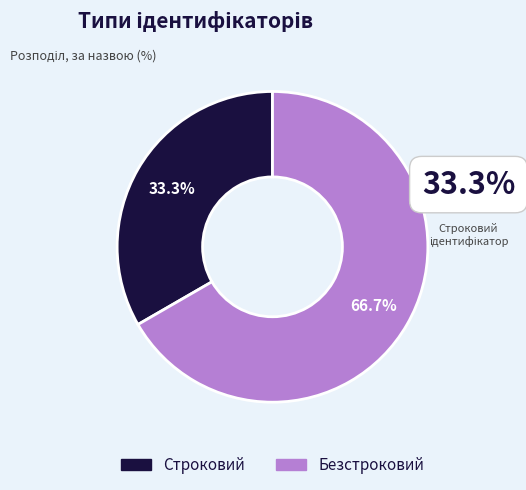

How many segments does this pie chart have?

2